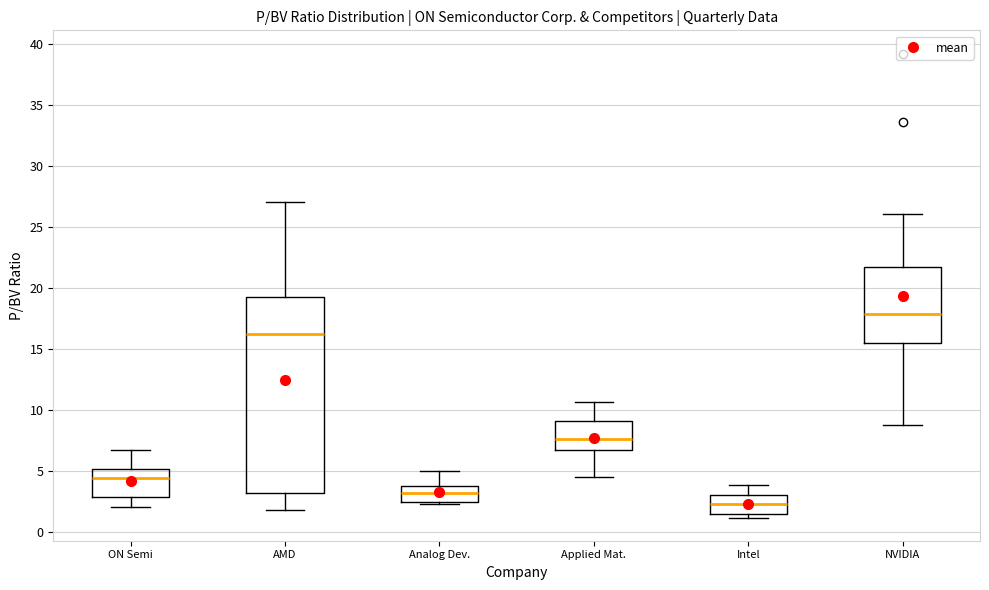

Where does the median line of the box for NVIDIA sit on the y-axis? The values are not printed on the chart, so give them approximately, as read against the axis.

18.0